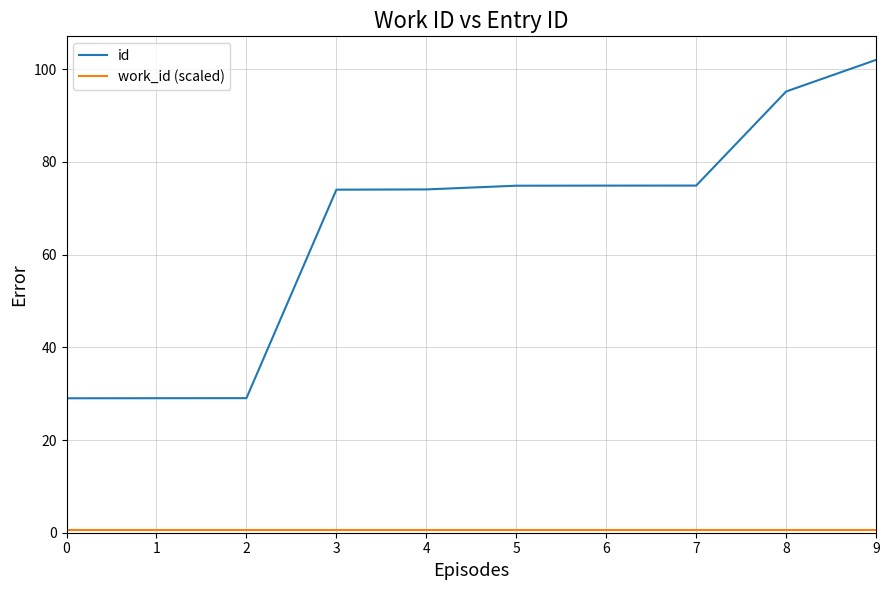

True or false: id has a value of 74.9 at 6.

True